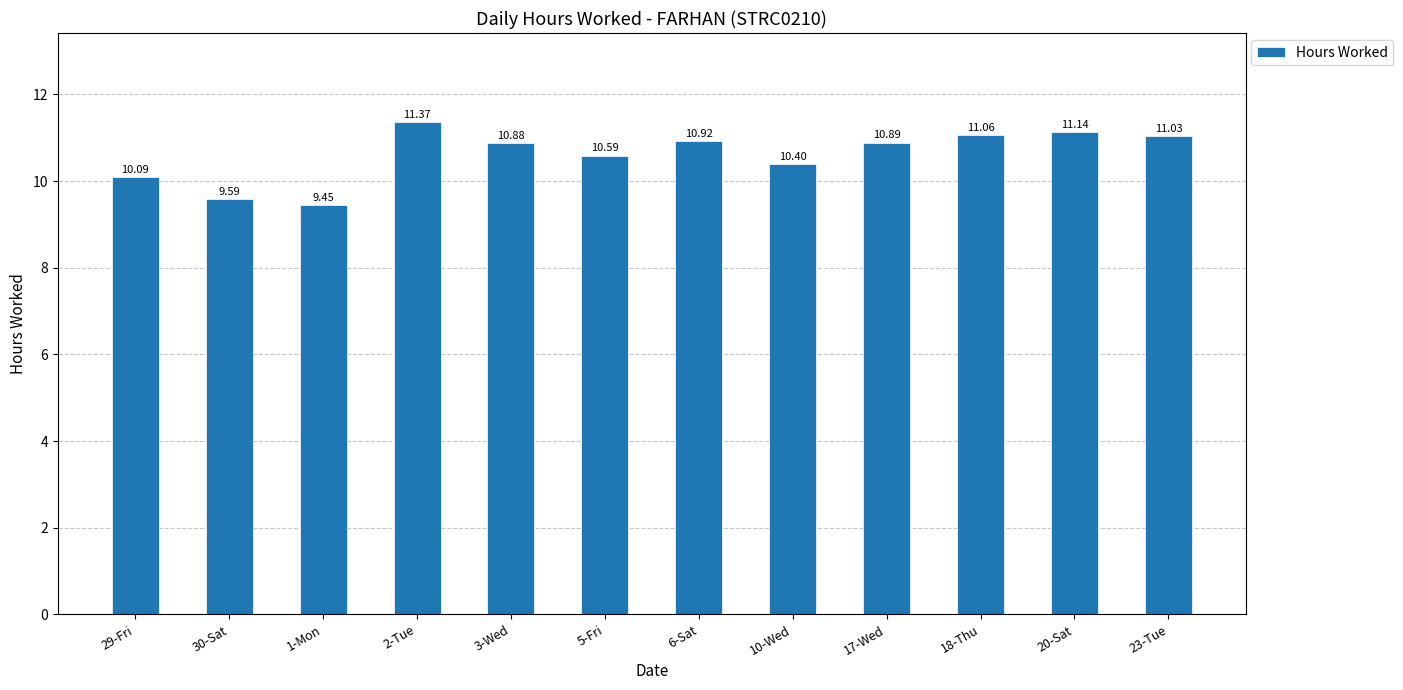

What is the difference between the maximum and minimum values?

1.9